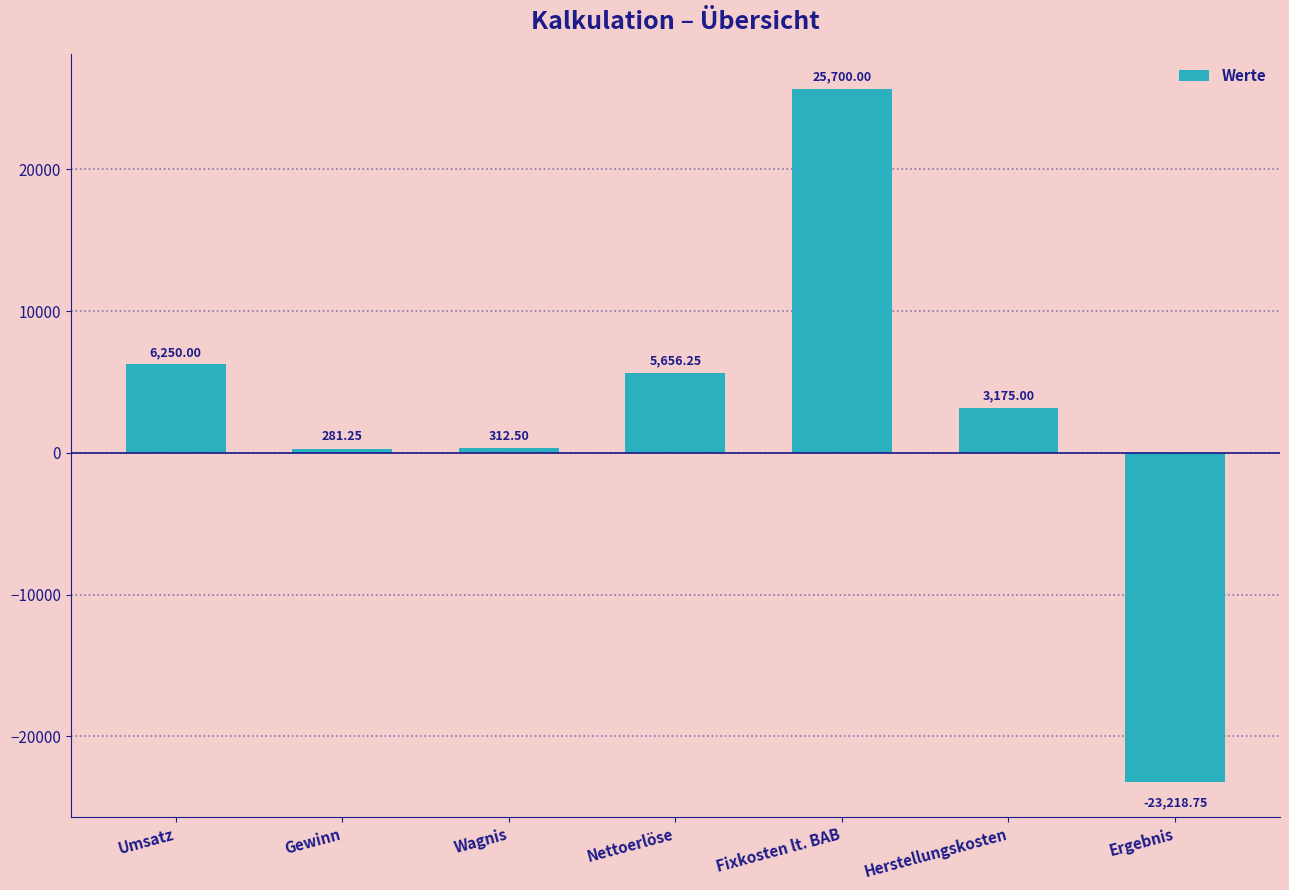

What is the approximate value at Umsatz?

6250.0